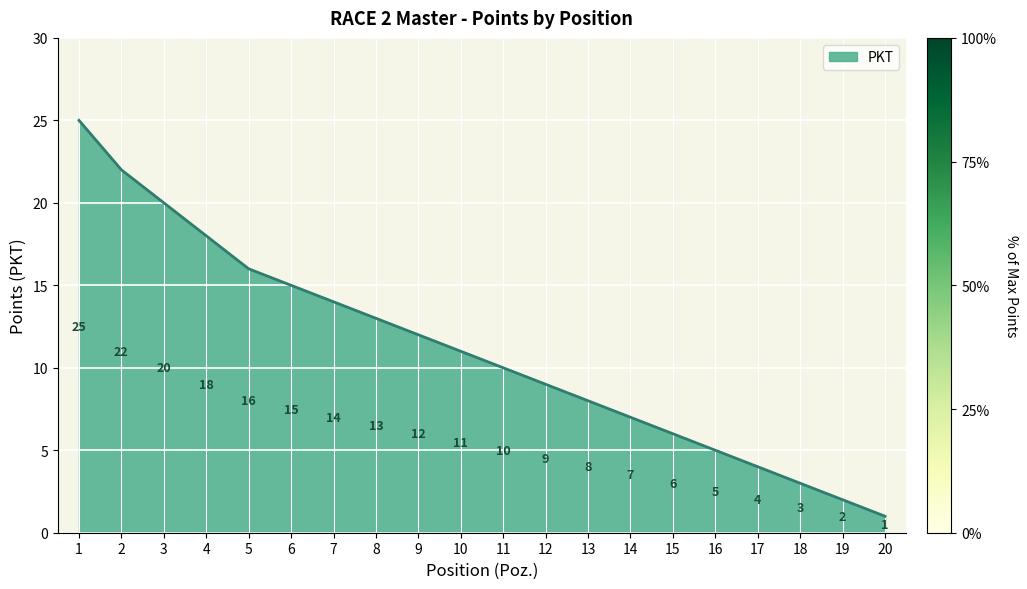

True or false: the data has more than 1 interior local peaks.

False